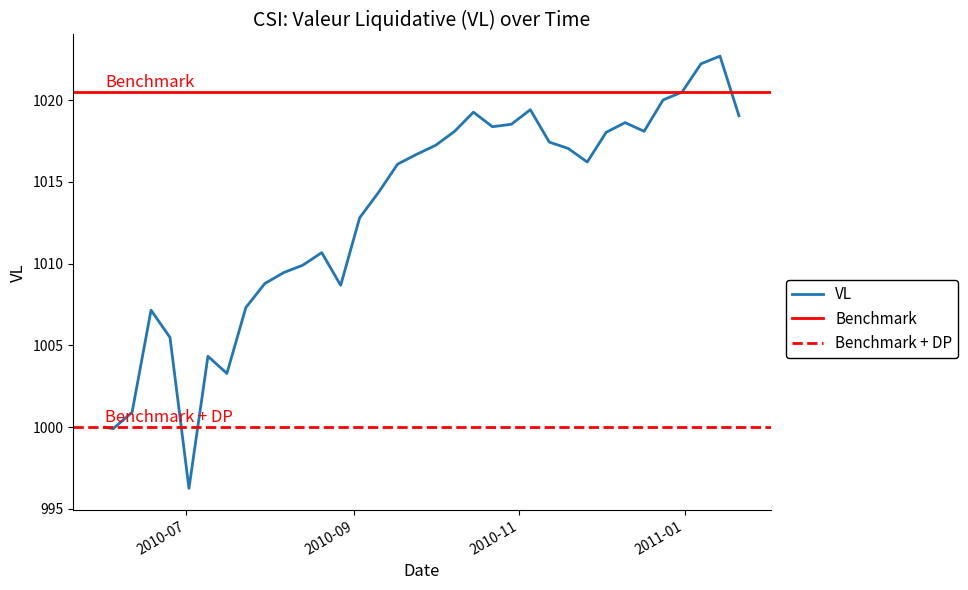

What is the sum of all values?

35453.1